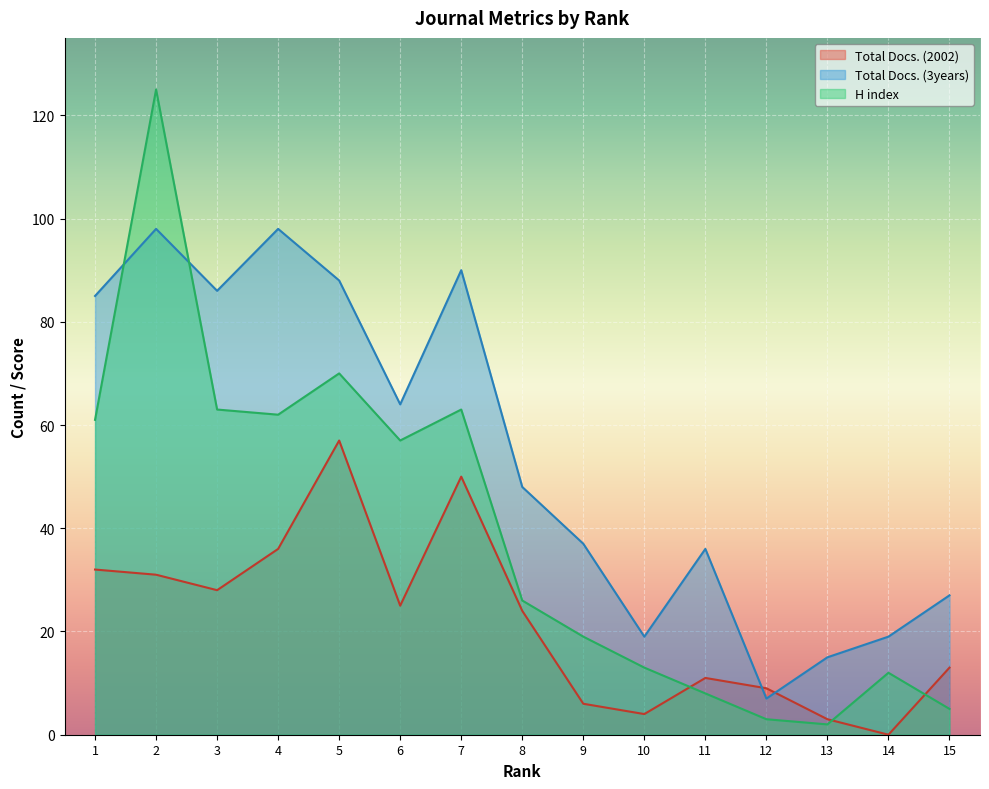

Is the value of Total Docs. (2002) at 14 greater than the value of Total Docs. (3years) at 4?

No